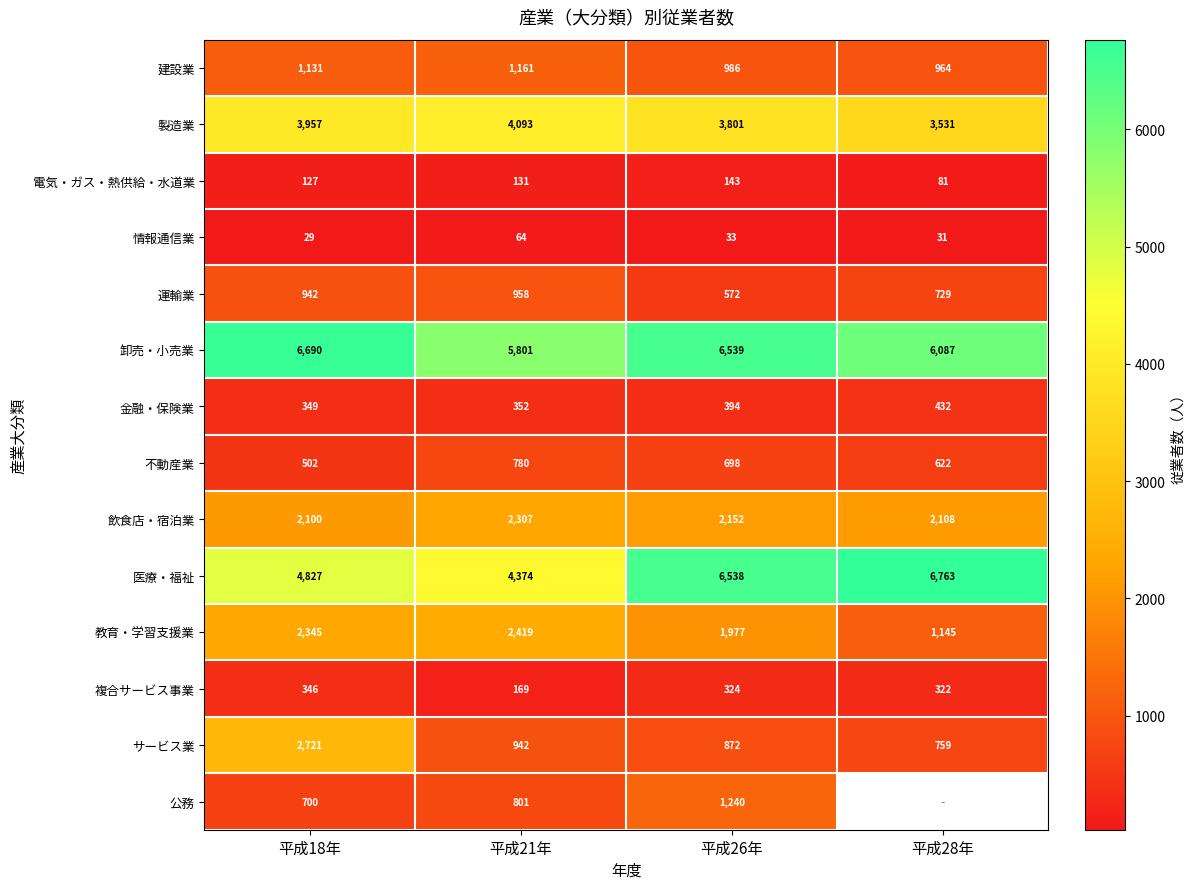

How many values in the 建設業 series are below 1131?

2